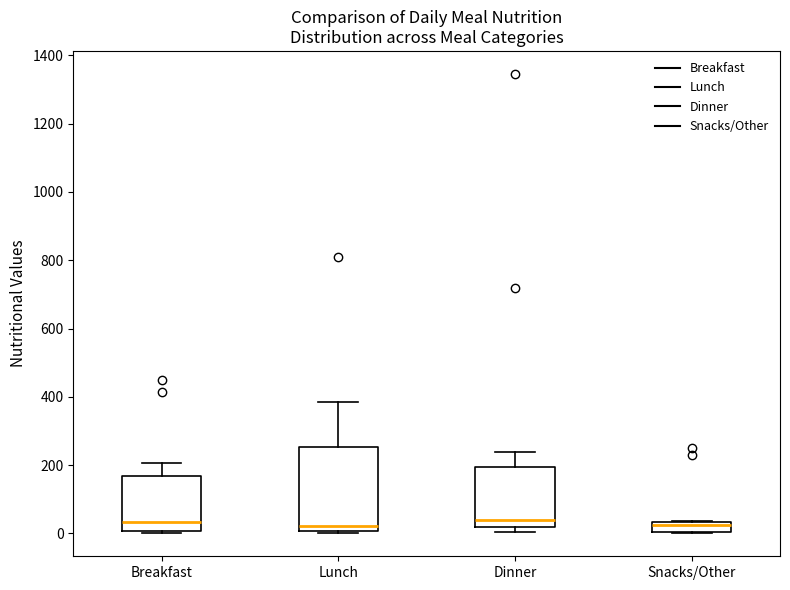

Where is the lower edge of the box for Snacks/Other on the y-axis? The values are not printed on the chart, so give them approximately, as read against the axis.

0